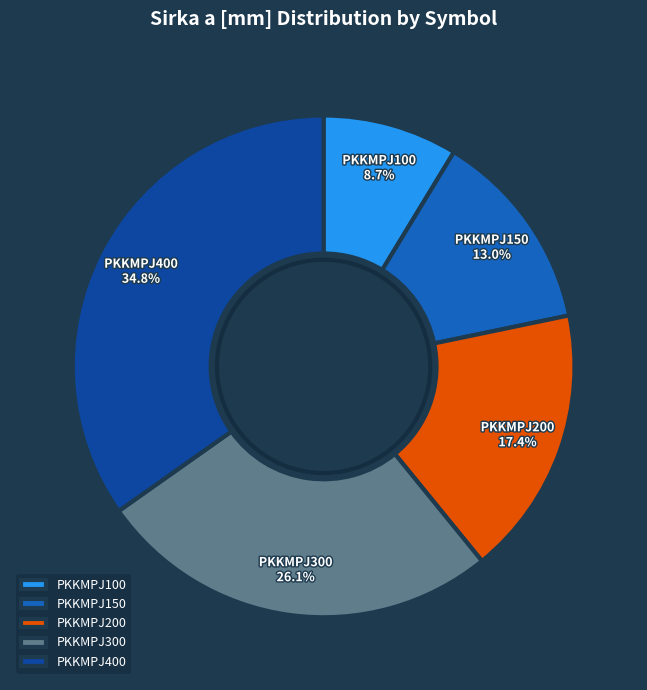

Is there any slice that represents more than half of the pie?

No